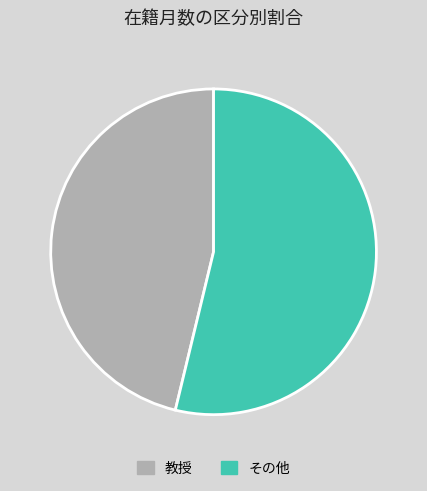

Count the number of slices in the pie.

2